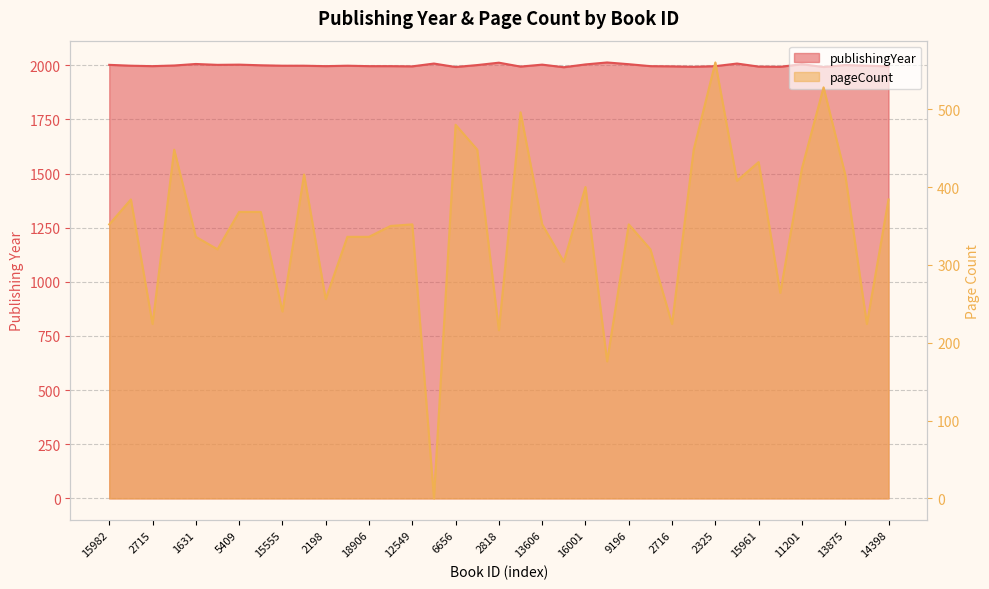

What is the difference between the publishingYear values at 13606 and 2734?

5